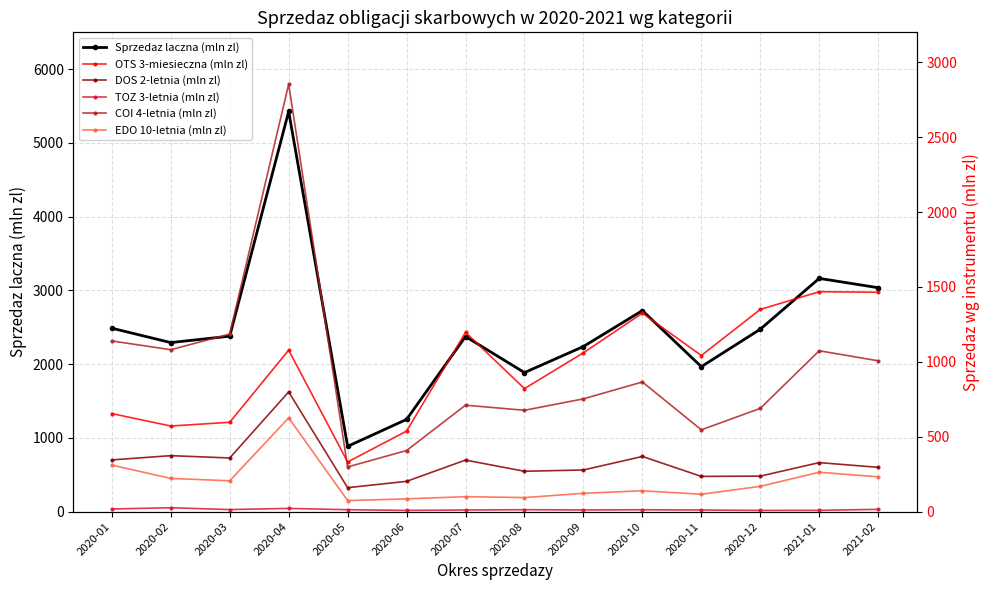

List the series in order of their peak value, highest first.

Sprzedaz laczna (mln zl), COI 4-letnia (mln zl), OTS 3-miesieczna (mln zl), DOS 2-letnia (mln zl), EDO 10-letnia (mln zl), TOZ 3-letnia (mln zl)